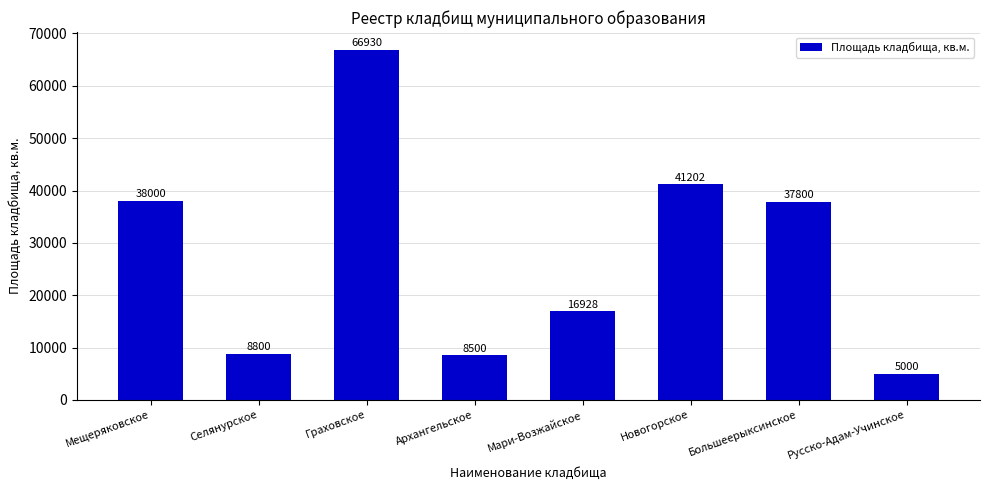

Where is the data nearest to the value 35965?

Большеерыксинское